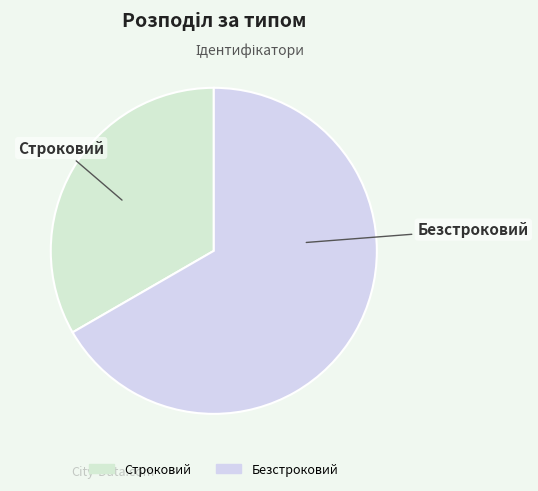

Combined, do Строковий and Безстроковий account for over 50%?

Yes